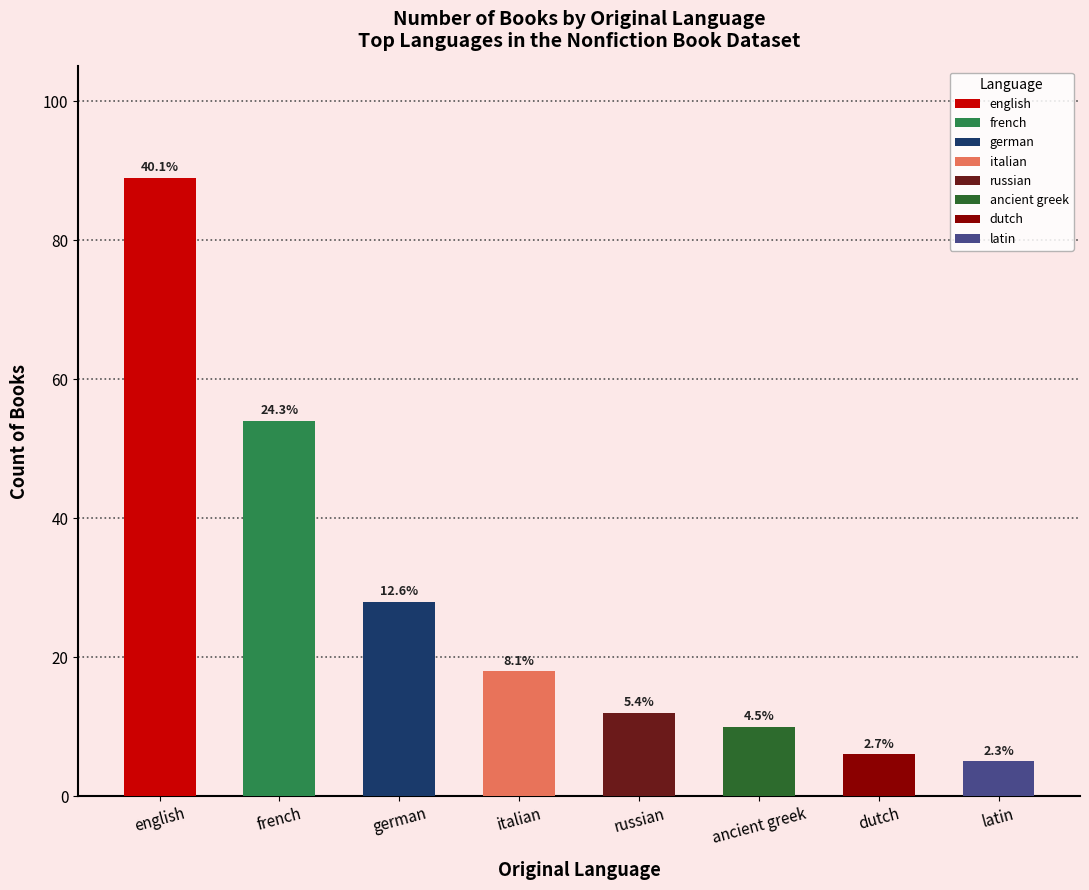

Read the value at german.

28